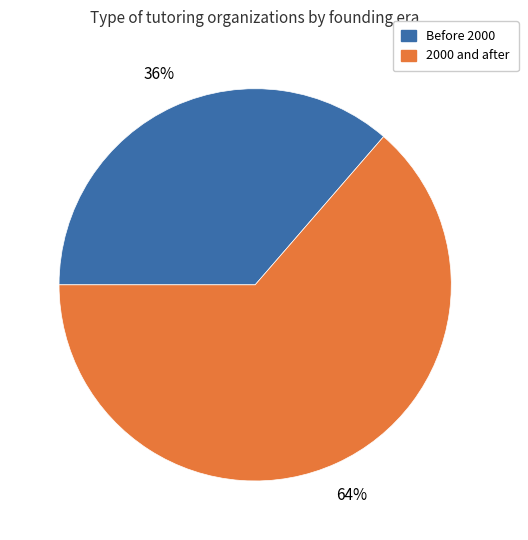

To the nearest percent, what is the average slice percentage?

50%